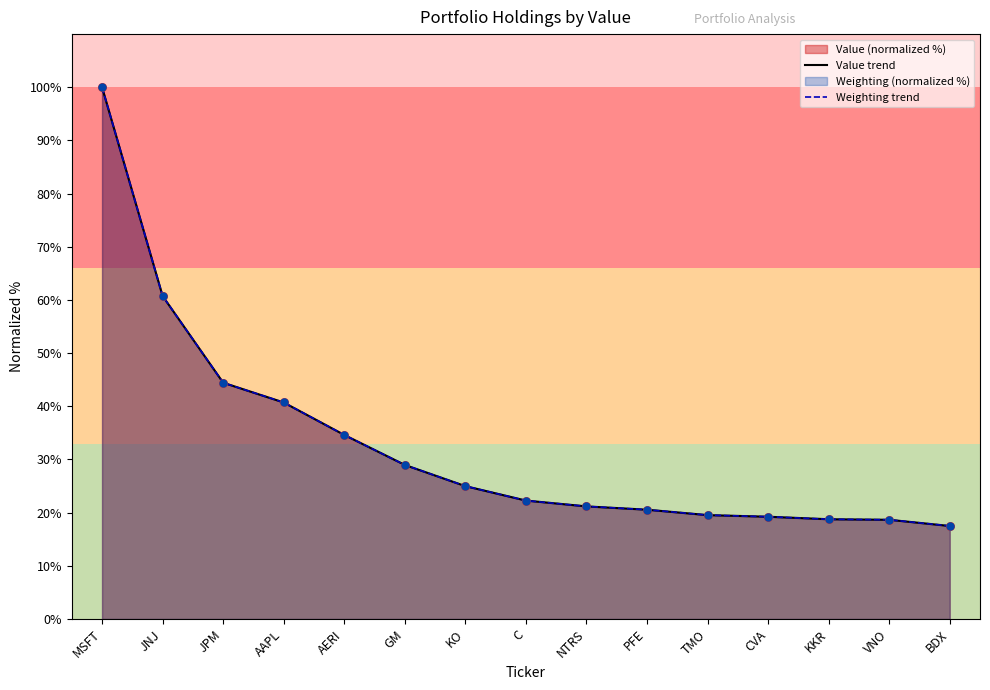

At how many categories does at least one series exceed 41?

3